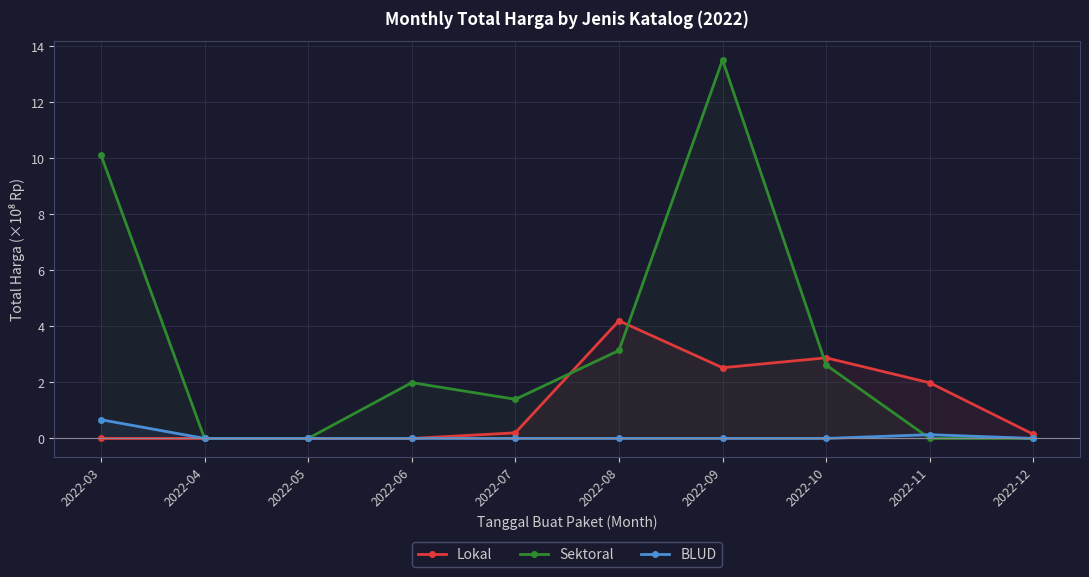

List the series in order of their peak value, highest first.

Sektoral, Lokal, BLUD